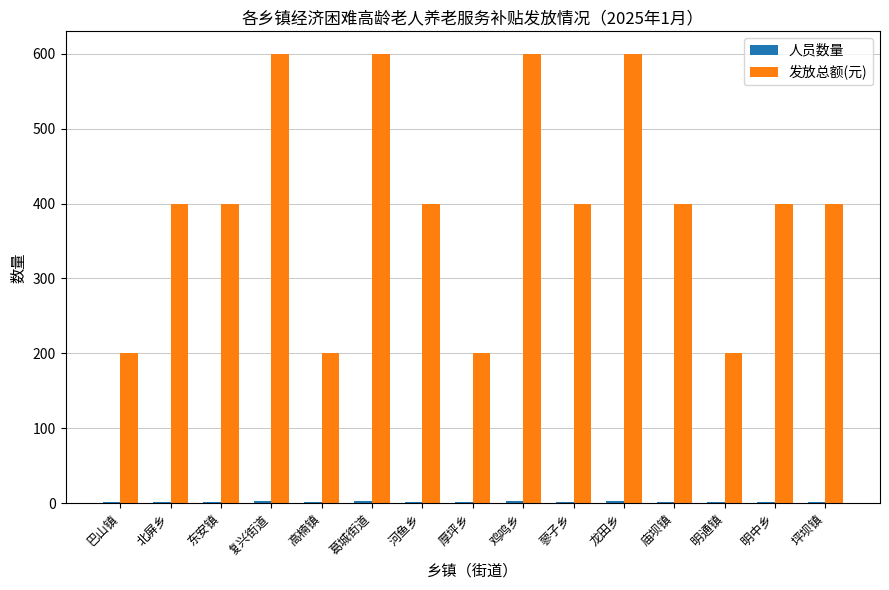

What is the spread (max minus min) of values at 厚坪乡?

199